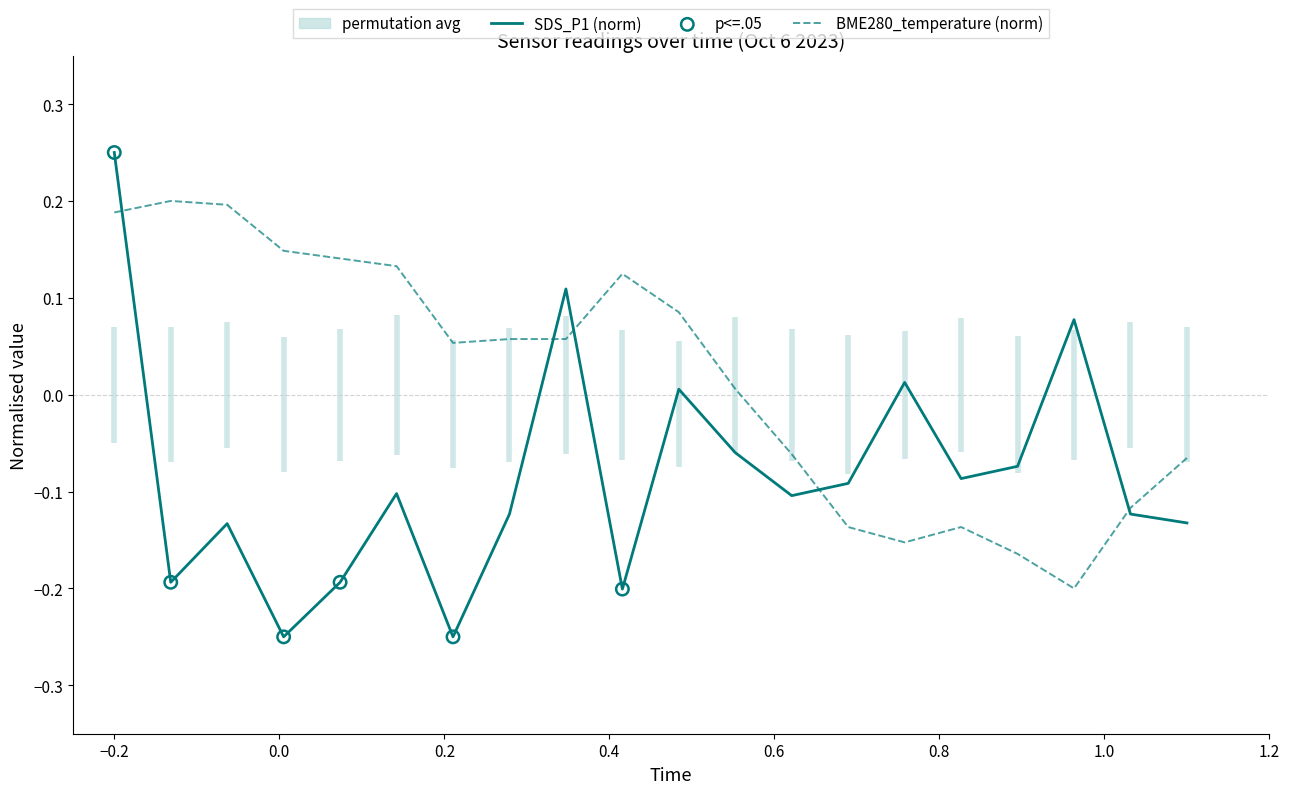

Which series has the largest total across all categories?

BME280_temperature